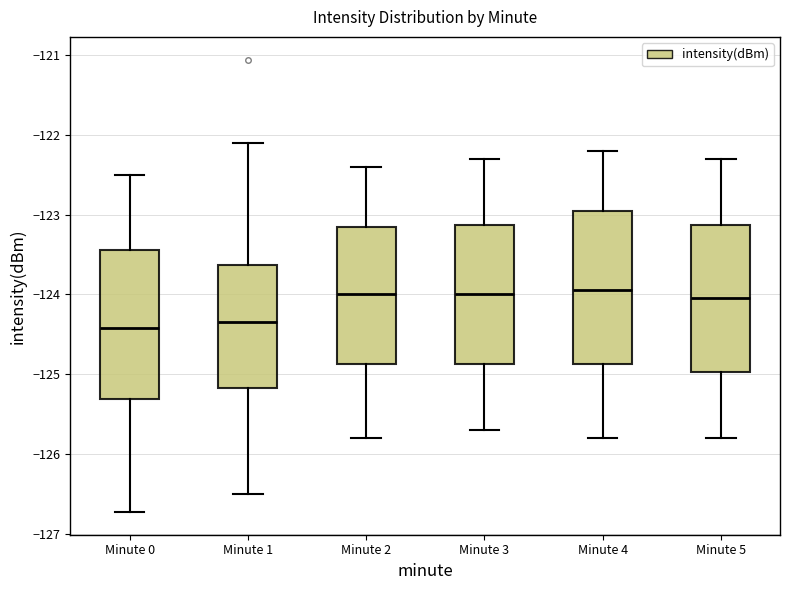

Reading left to right, read every box against the y-axis: the position of its median line, the range the box covers, and the ends of its whiskers. The values are not printed on the chart, so give them approximately, as read against the axis.

Minute 0: median -124.4, box -125.3 to -123.4, whiskers -126.7 to -122.5
Minute 1: median -124.3, box -125.2 to -123.6, whiskers -126.5 to -122.1
Minute 2: median -124.0, box -124.9 to -123.1, whiskers -125.8 to -122.4
Minute 3: median -124.0, box -124.9 to -123.1, whiskers -125.7 to -122.3
Minute 4: median -123.9, box -124.9 to -122.9, whiskers -125.8 to -122.2
Minute 5: median -124.0, box -125.0 to -123.1, whiskers -125.8 to -122.3